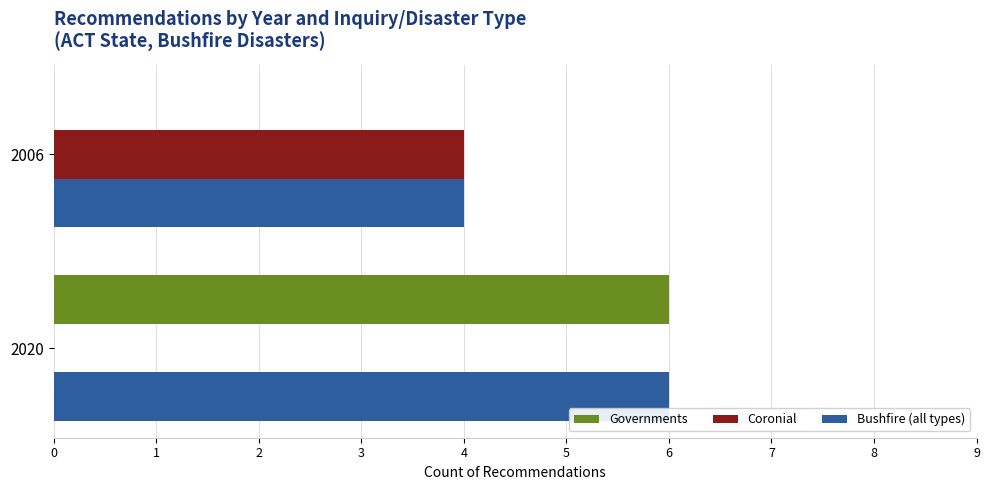

At which label does Bushfire (all types) reach its peak?

2020